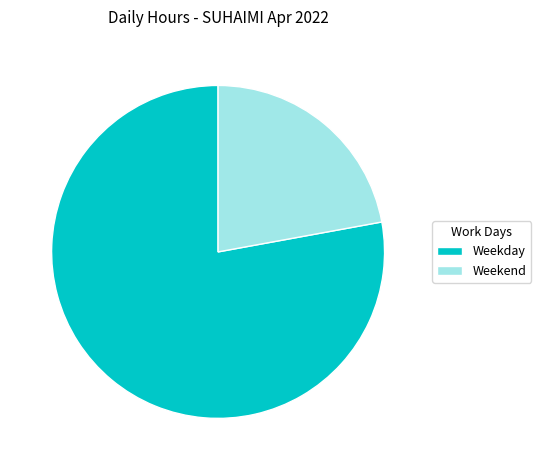

Rank the categories by value from lowest to highest.

Weekend, Weekday